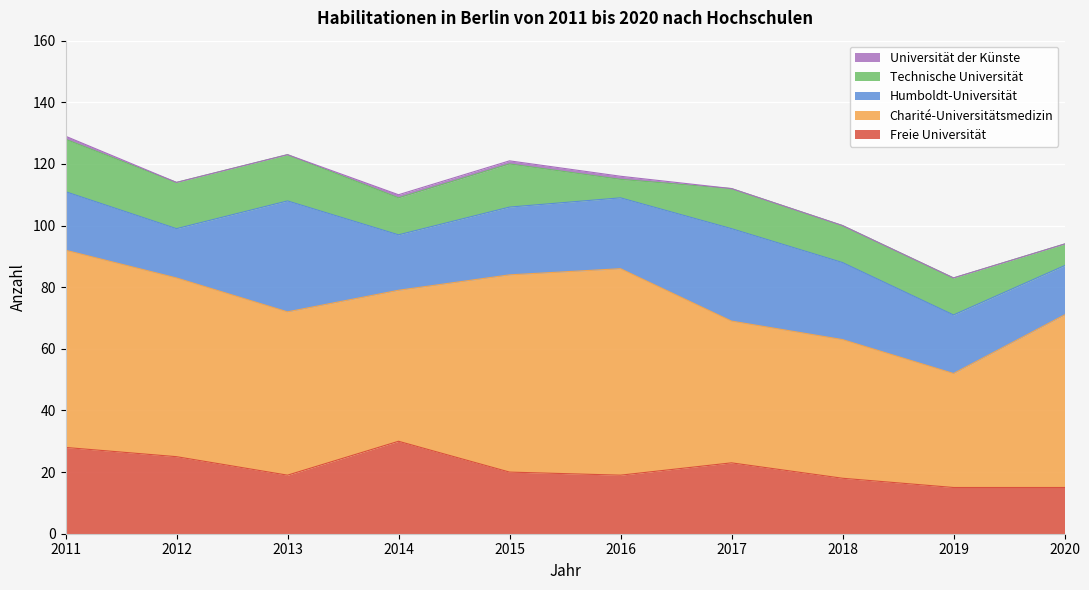

What is the sum of the Charité-Universitätsmedizin values at 2015 and 2016?

131